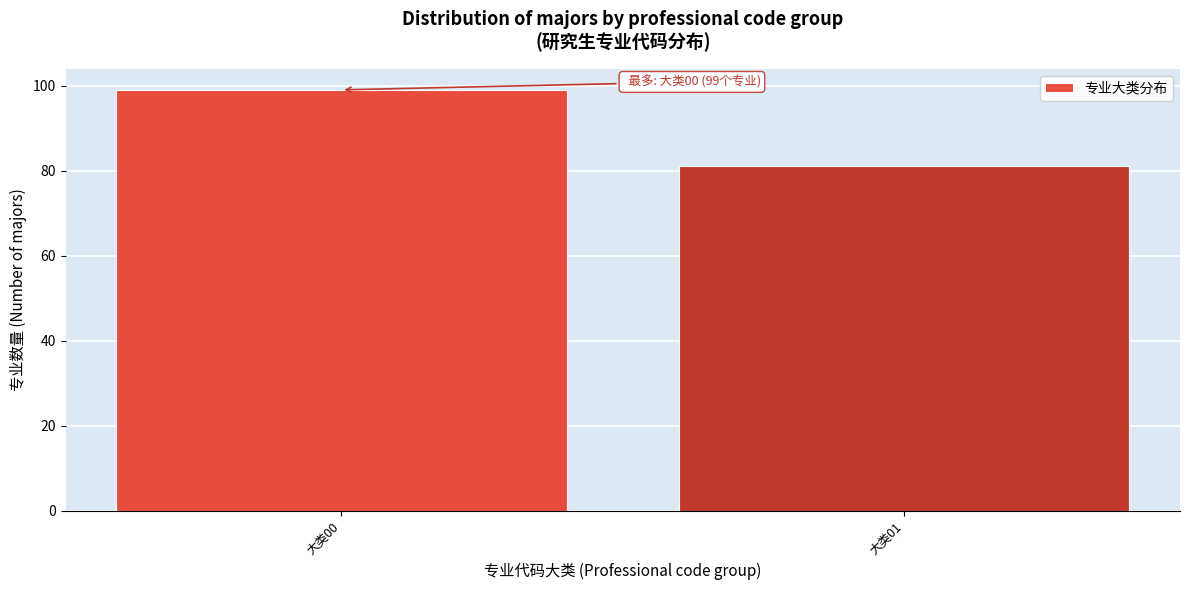

Reading left to right, what are all the values shown in this chart?

大类00=99	大类01=81